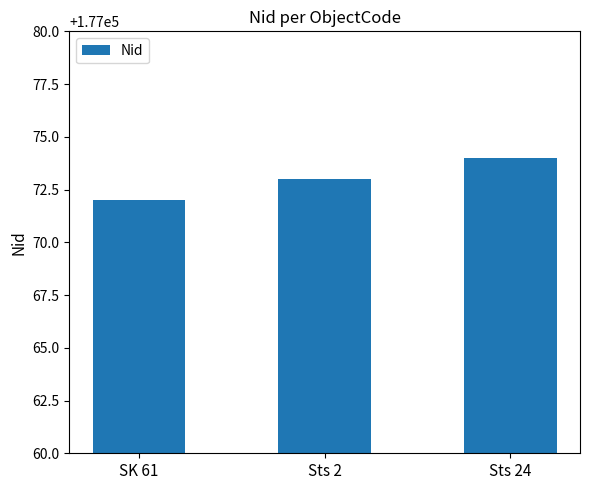

What is the difference between the maximum and minimum values?

2